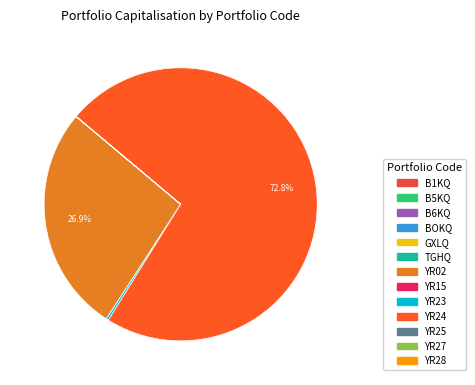

Does any single category account for the majority?

Yes